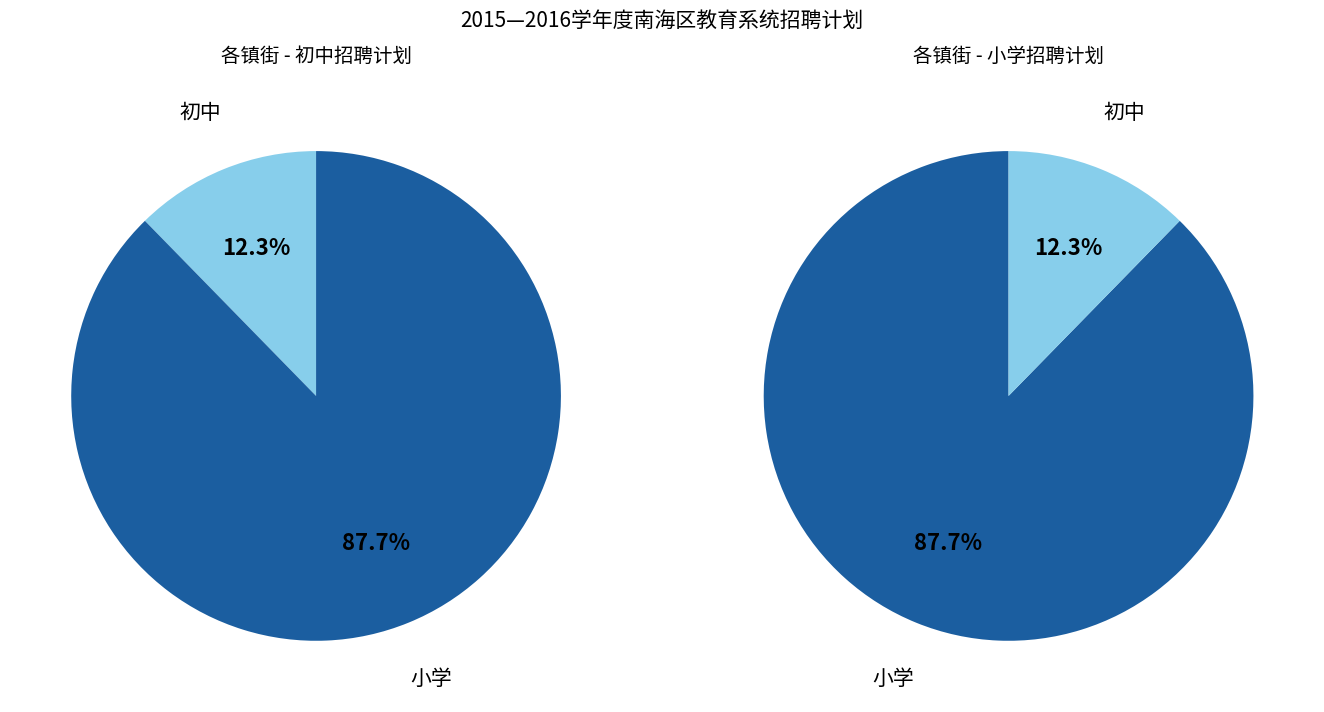

Is it true that 大沥镇教育局 is 49% of the pie?

False